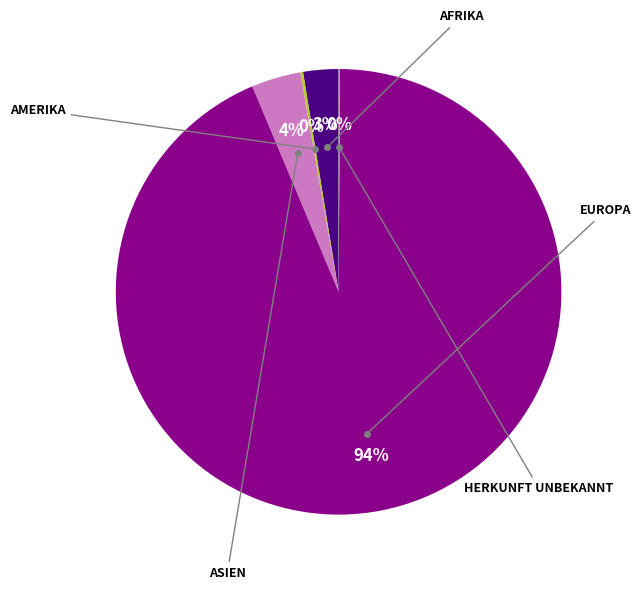

Is there any slice that represents more than half of the pie?

Yes